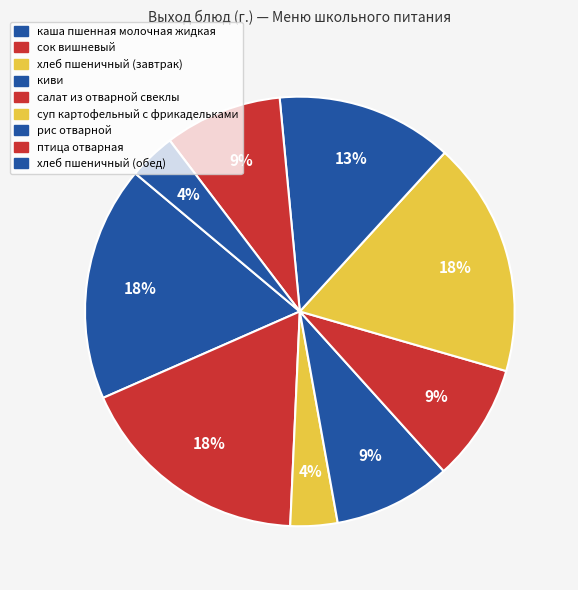

How many slices are in this pie chart?

9